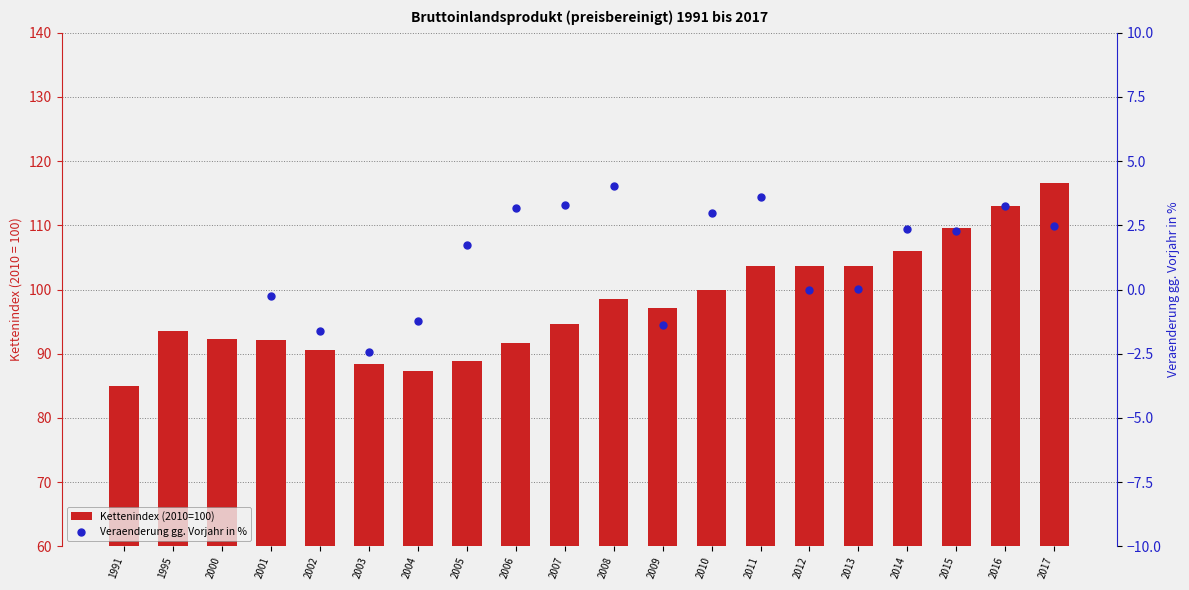

Which has a higher value, 2017 or 2014?

2017